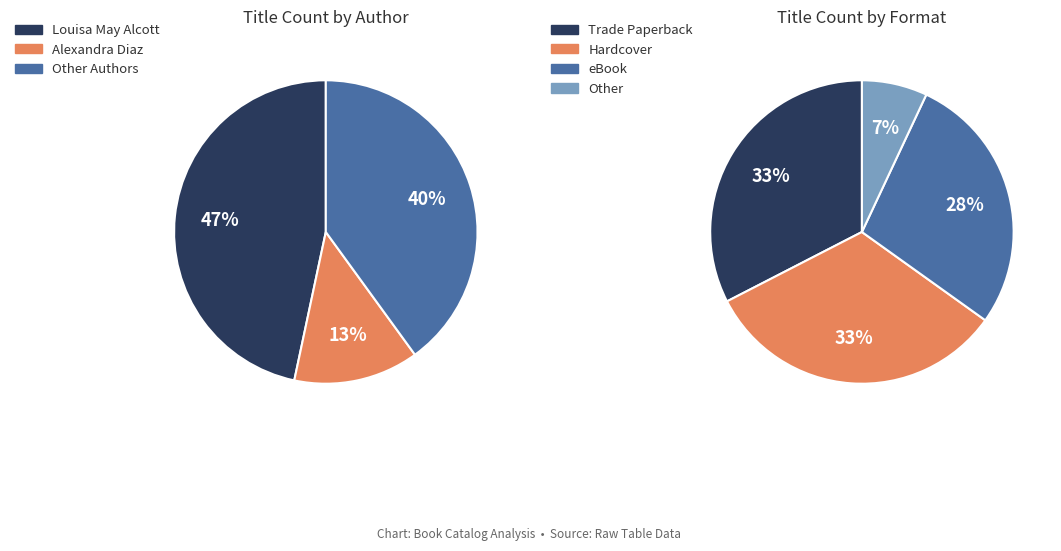

Which slice is the largest?

Louisa May Alcott